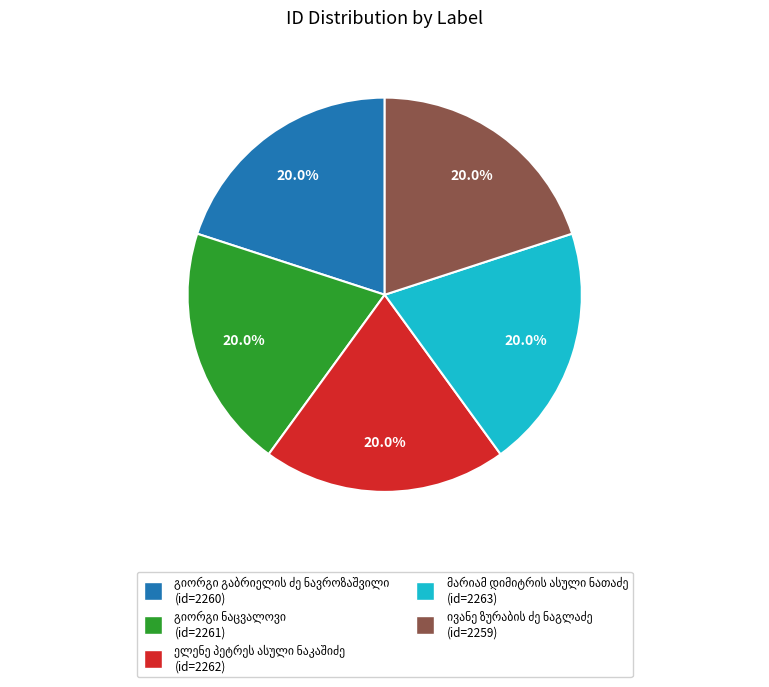

Does any single category account for the majority?

No